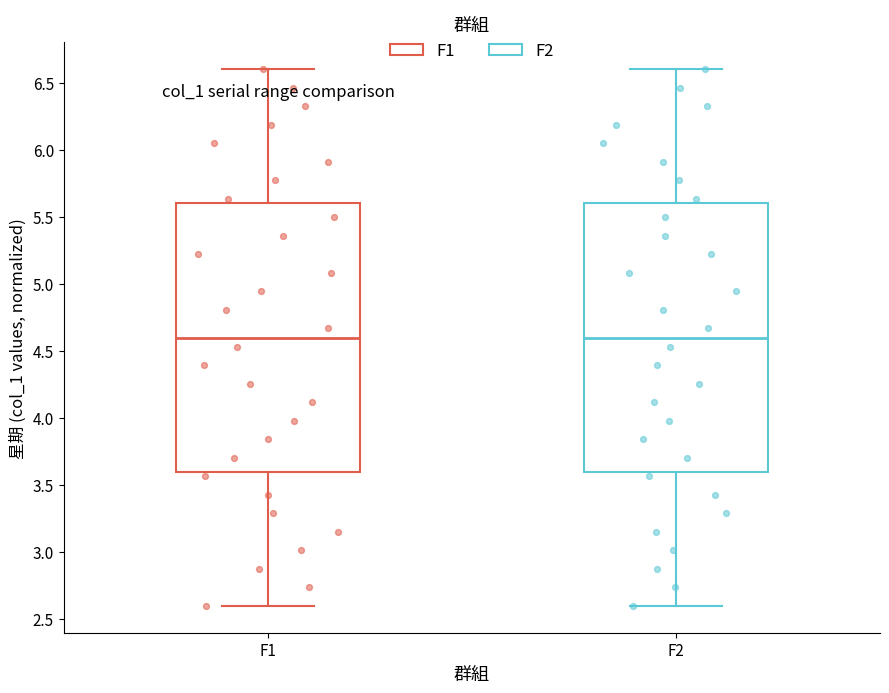

Reading left to right, transcribe this box plot: for each box, give where its median line is, the range the box spans, and where its two whiskers end, as read against the y-axis. The values are not printed on the chart, so give them approximately, as read against the axis.

F1: median 4.6, box 3.6 to 5.6, whiskers 2.6 to 6.6
F2: median 4.6, box 3.6 to 5.6, whiskers 2.6 to 6.6